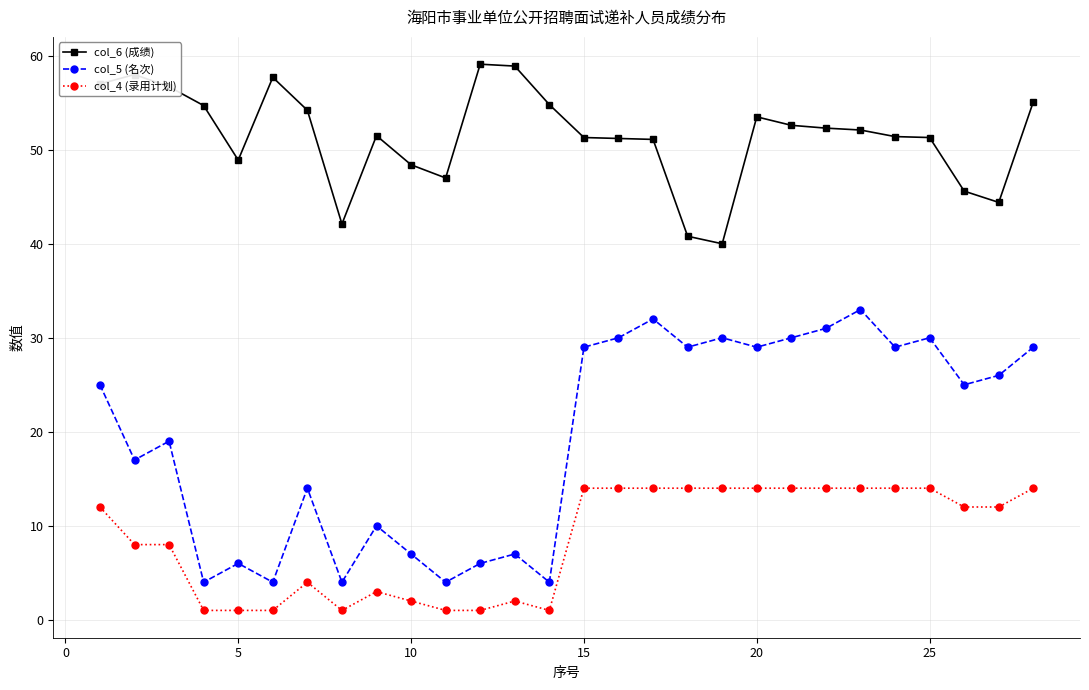

True or false: col_4 (录用计划) and col_5 (名次) intersect in this chart.

False